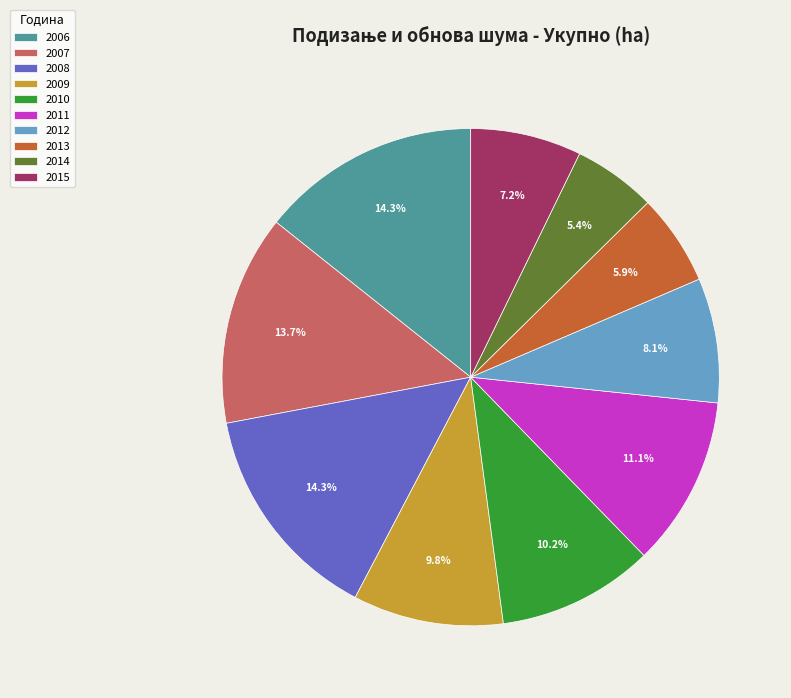

Which category has the smallest portion of the pie?

2014